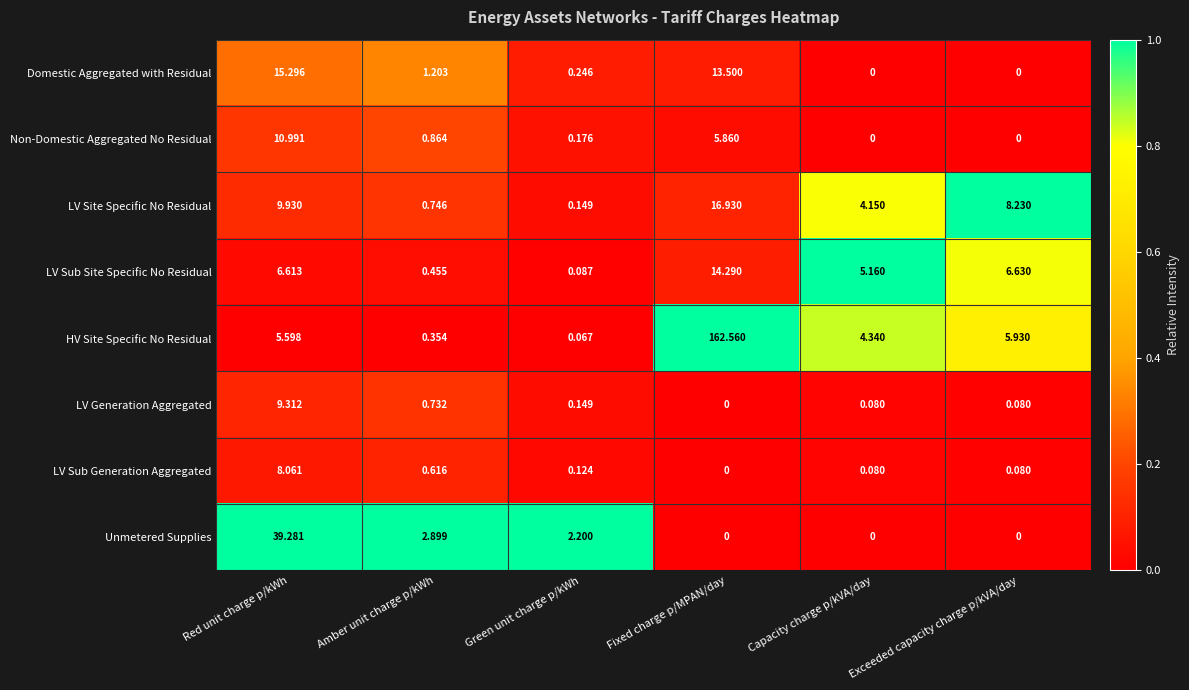

Which series has the widest spread of values?

HV Site Specific No Residual